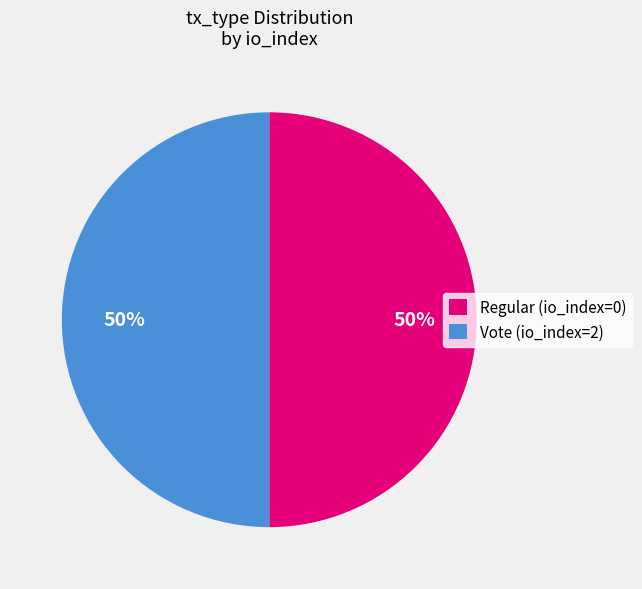

Is it true that Vote (io_index=2) is 61% of the pie?

False